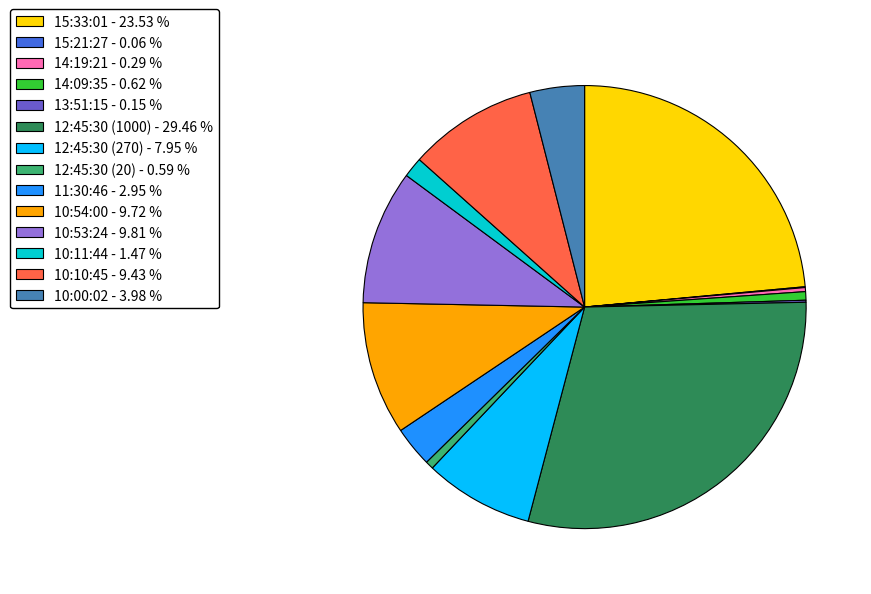

Does 10:54:00 - 9.72 % represent more than half of the total?

No